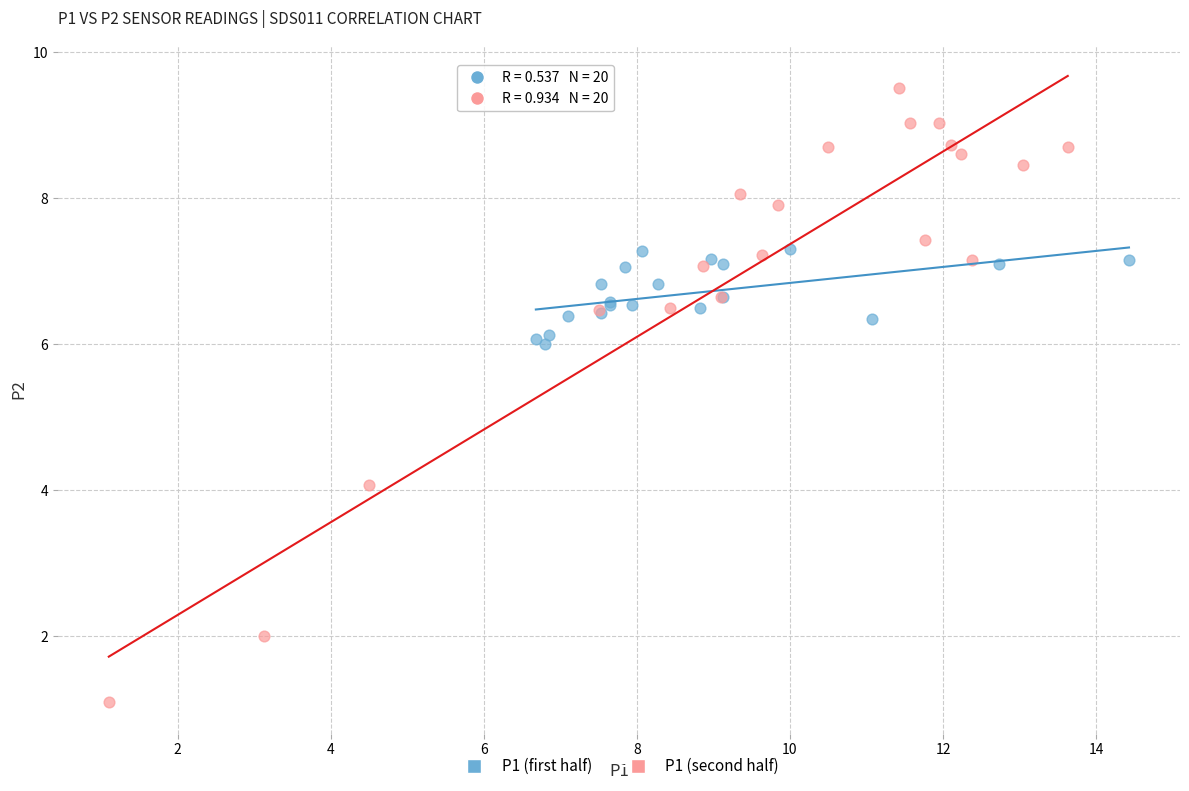

Which series has the largest Y range (max minus min)?

P1 (second half)